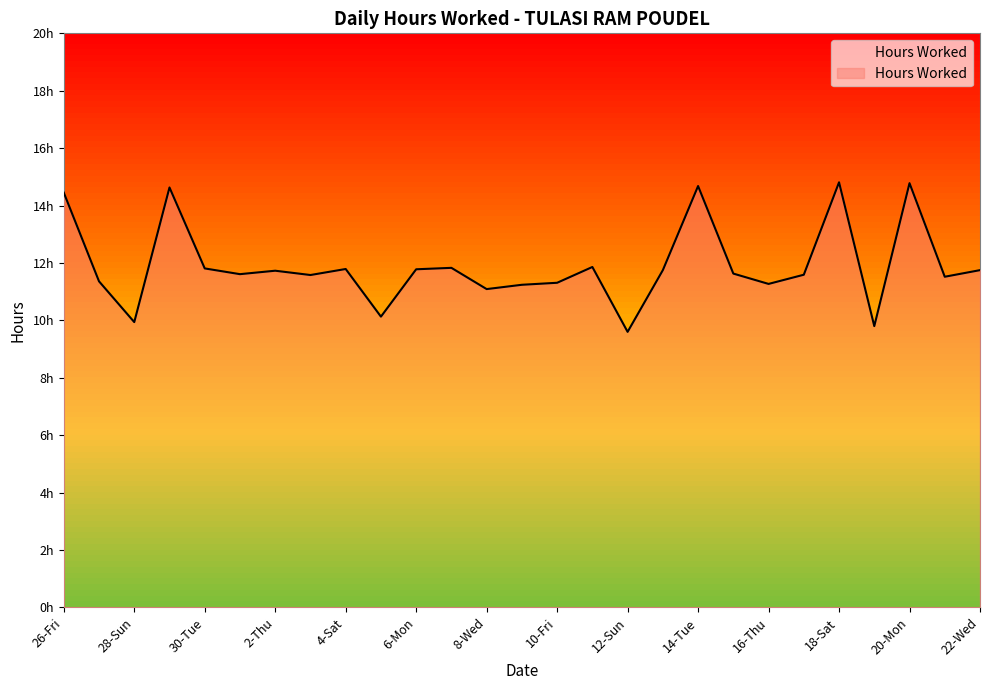

Does the chart have visible grid lines?

No